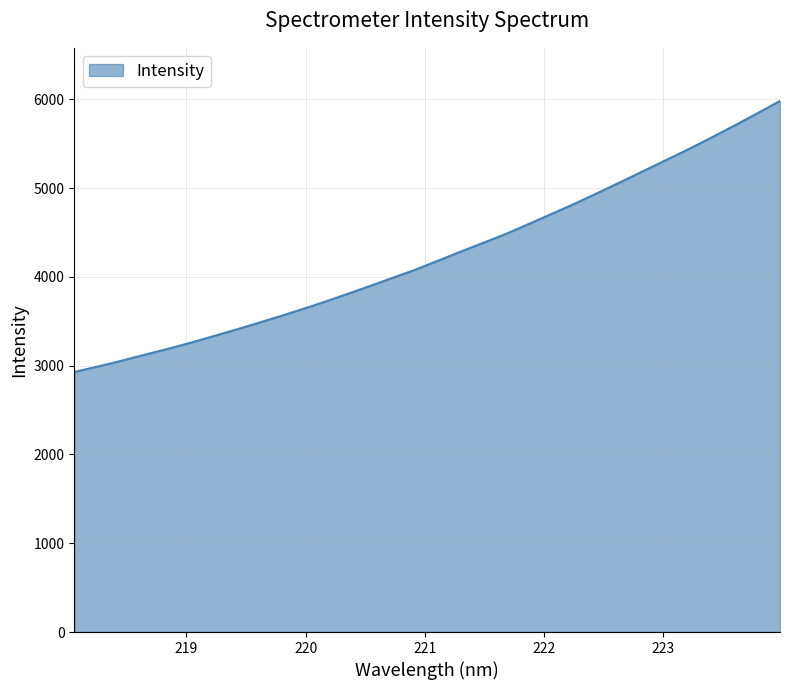

What is the smallest value displayed?

2929.6